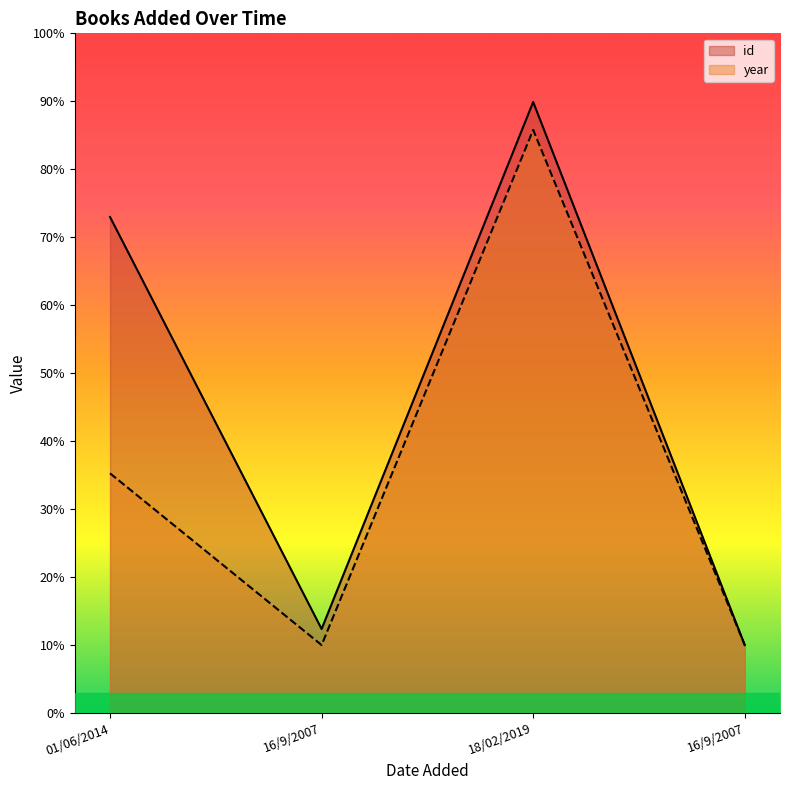

What value does the id series have at 01/06/2014?

73.0